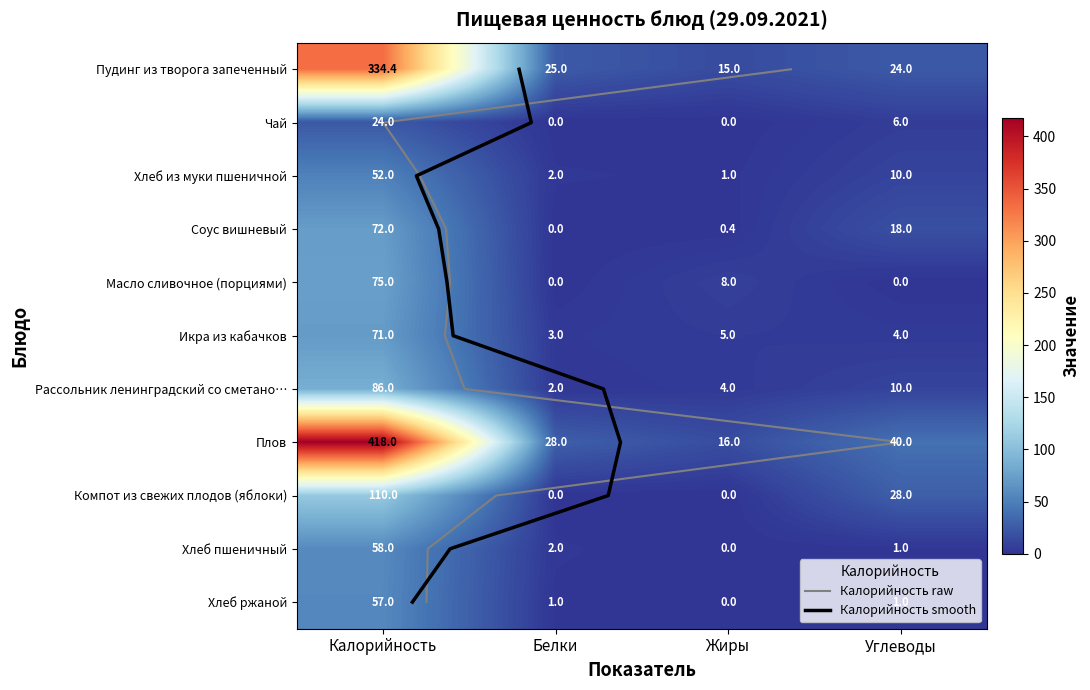

Reading left to right, extract all data points from this chart.

Пудинг из творога запеченный: 334.4	25.0	15.0	24.0
Чай: 24.0	0.0	0.0	6.0
Хлеб из муки пшеничной: 52.0	2.0	1.0	10.0
Соус вишневый: 72.0	0.0	0.4	18.0
Масло сливочное (порциями): 75.0	0.0	8.0	0.0
Икра из кабачков: 71.0	3.0	5.0	4.0
Рассольник ленинградский со сметаной: 86.0	2.0	4.0	10.0
Плов: 418.0	28.0	16.0	40.0
Компот из свежих плодов (яблоки): 110.0	0.0	0.0	28.0
Хлеб пшеничный: 58.0	2.0	0.0	1.0
Хлеб ржаной: 57.0	1.0	0.0	1.0